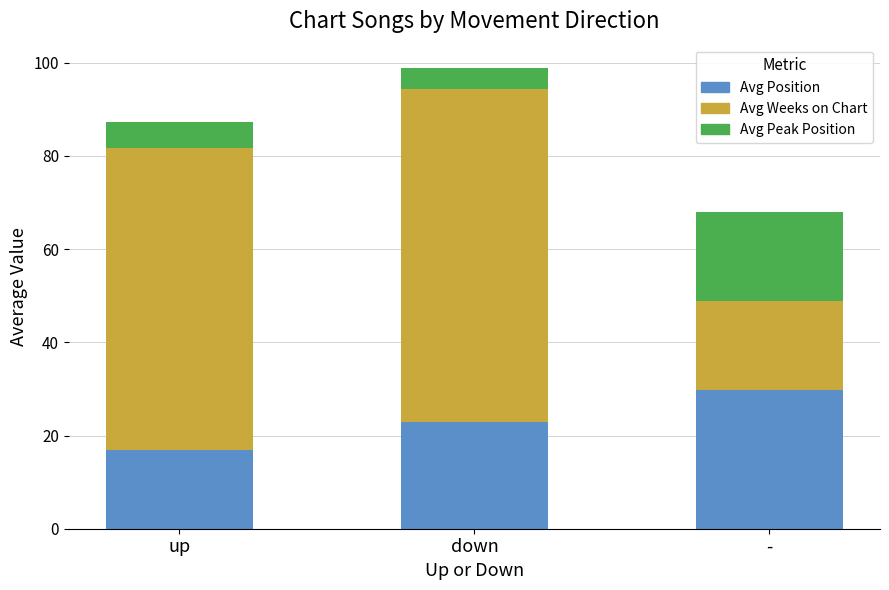

At which category is the sum across all series the highest?

down